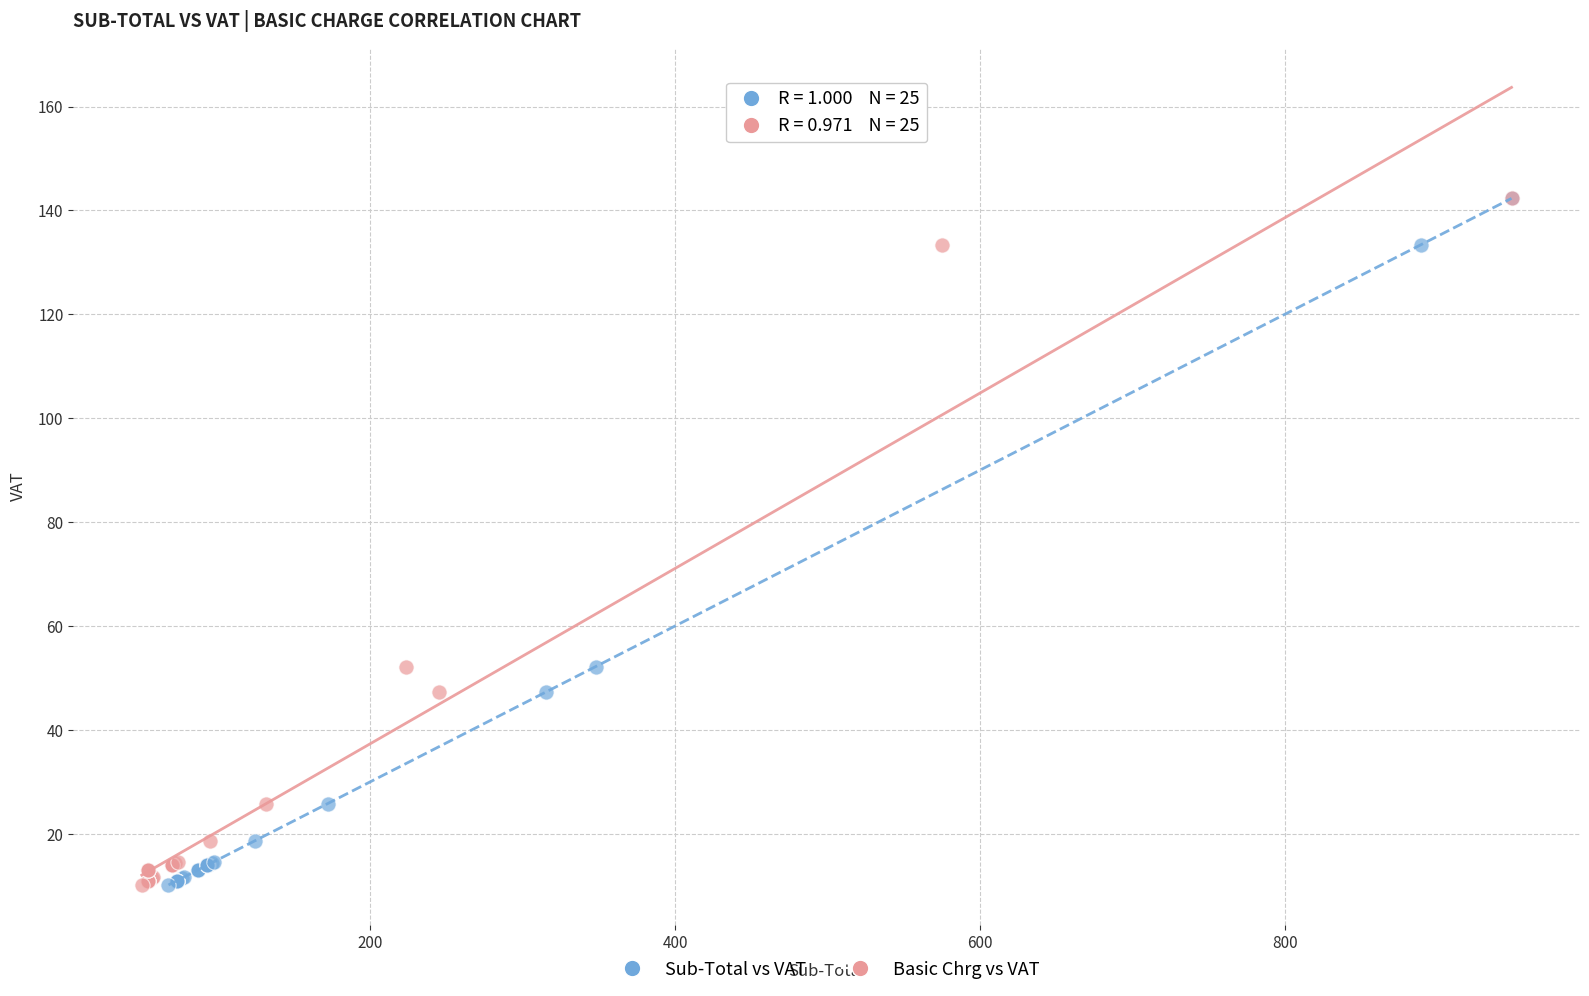

What are all the series names shown in the legend?

Sub-Total vs VAT, Basic Chrg vs VAT